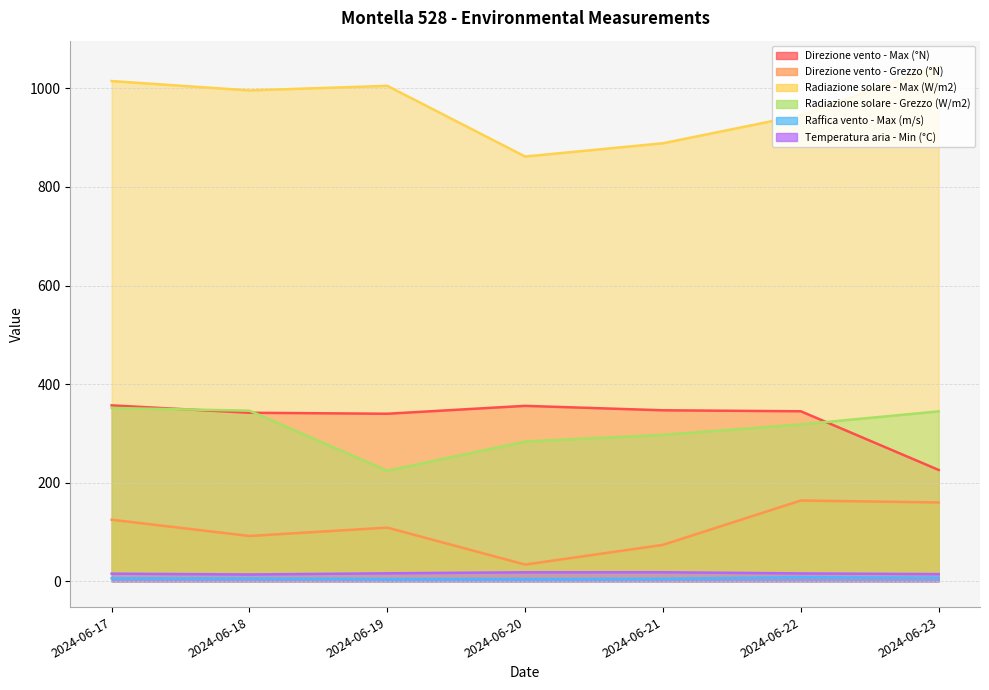

Is the value of Temperatura aria - Min (°C) at 2024-06-20 greater than the value of Radiazione solare - Max (W/m2) at 2024-06-18?

No